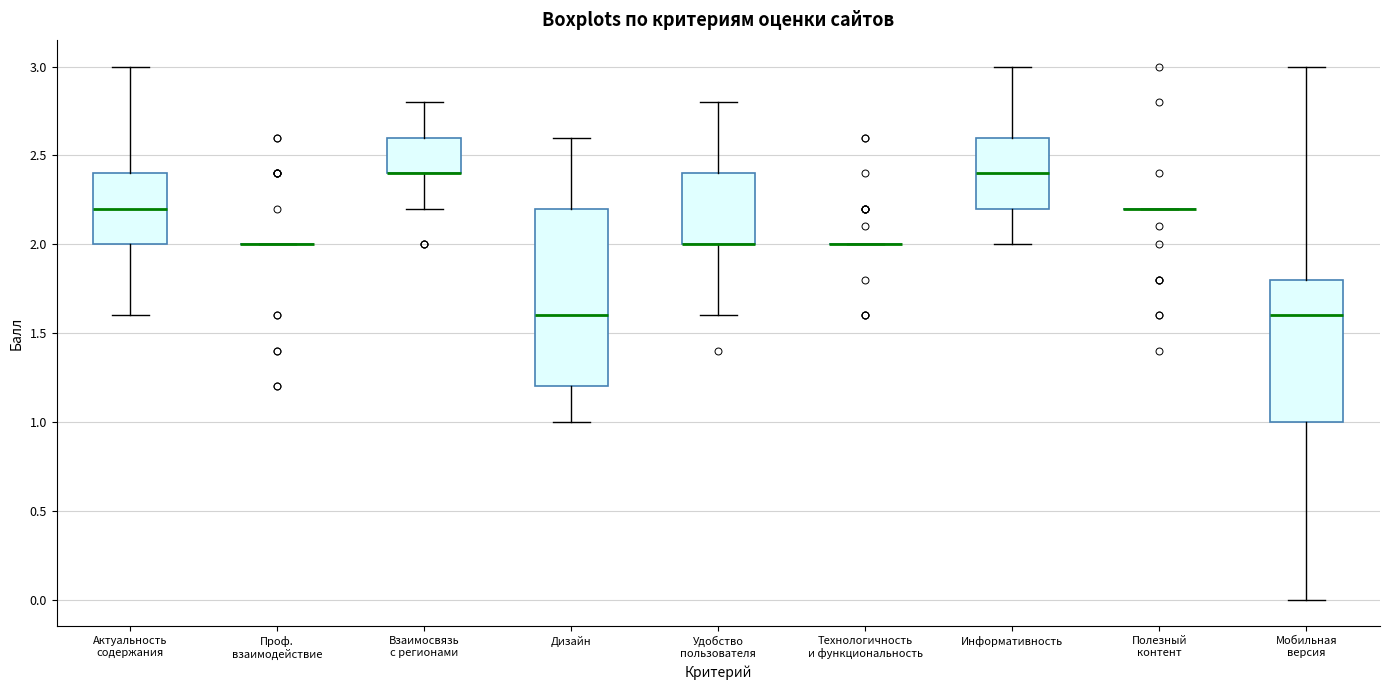

Comparing the boxes themselves (not the whiskers), which one is the tallest?

Дизайн